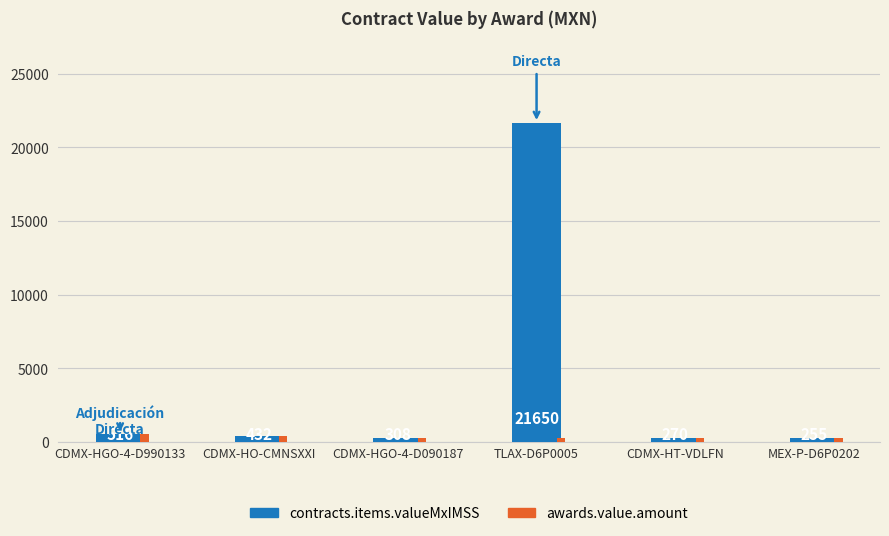

Is it true that awards.value.amount equals 298.0 at TLAX-D6P0005?

True